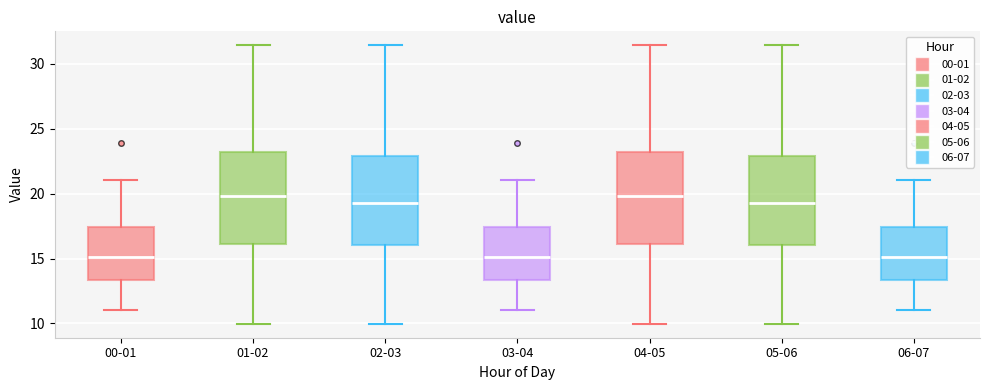

Where is the lower edge of the box for 03-04 on the y-axis? The values are not printed on the chart, so give them approximately, as read against the axis.

13.5